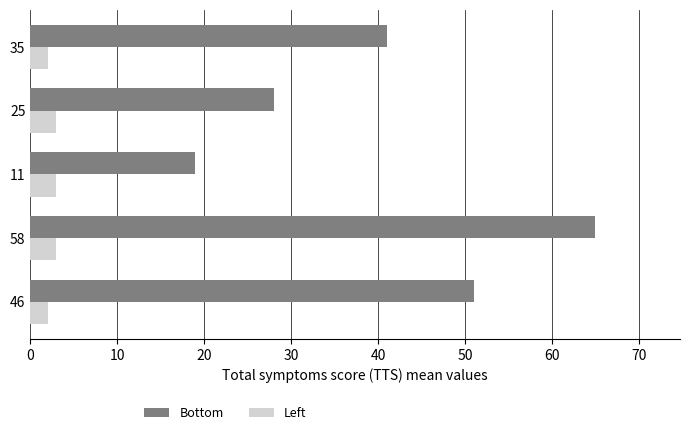

What is the spread (max minus min) of values at 11?

16